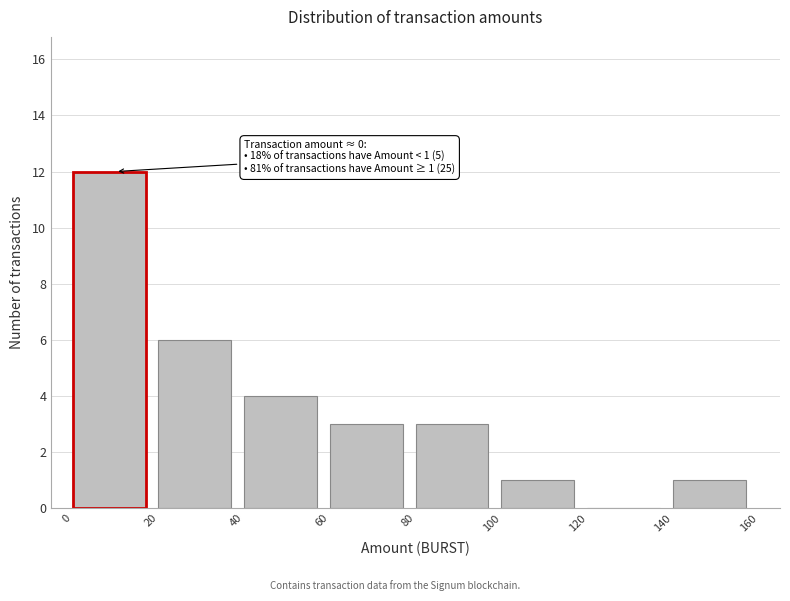

Which range on the x-axis has the tallest bar?

0 to 20